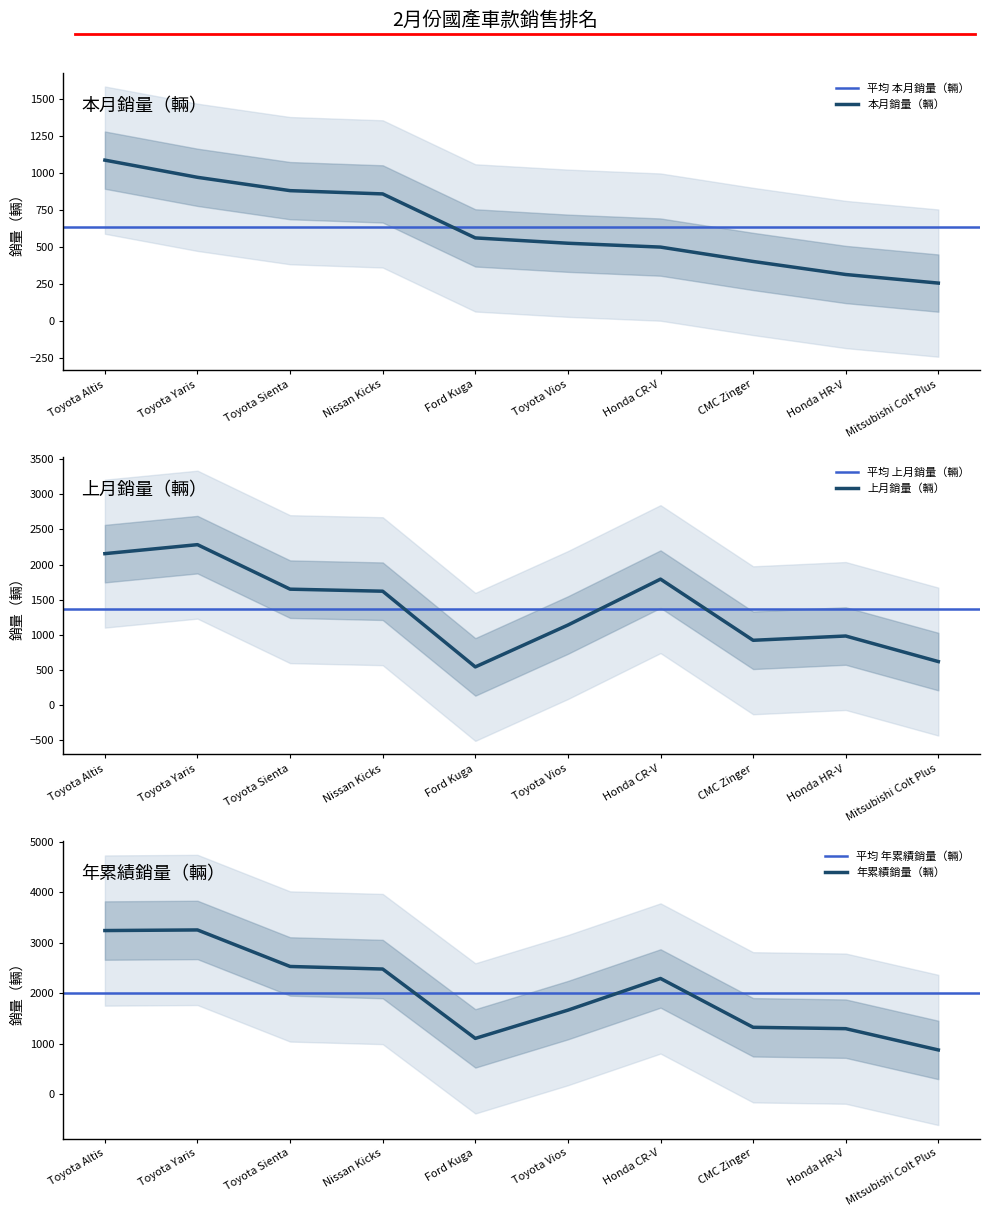

What is the total value across all series at Honda CR-V?

4584